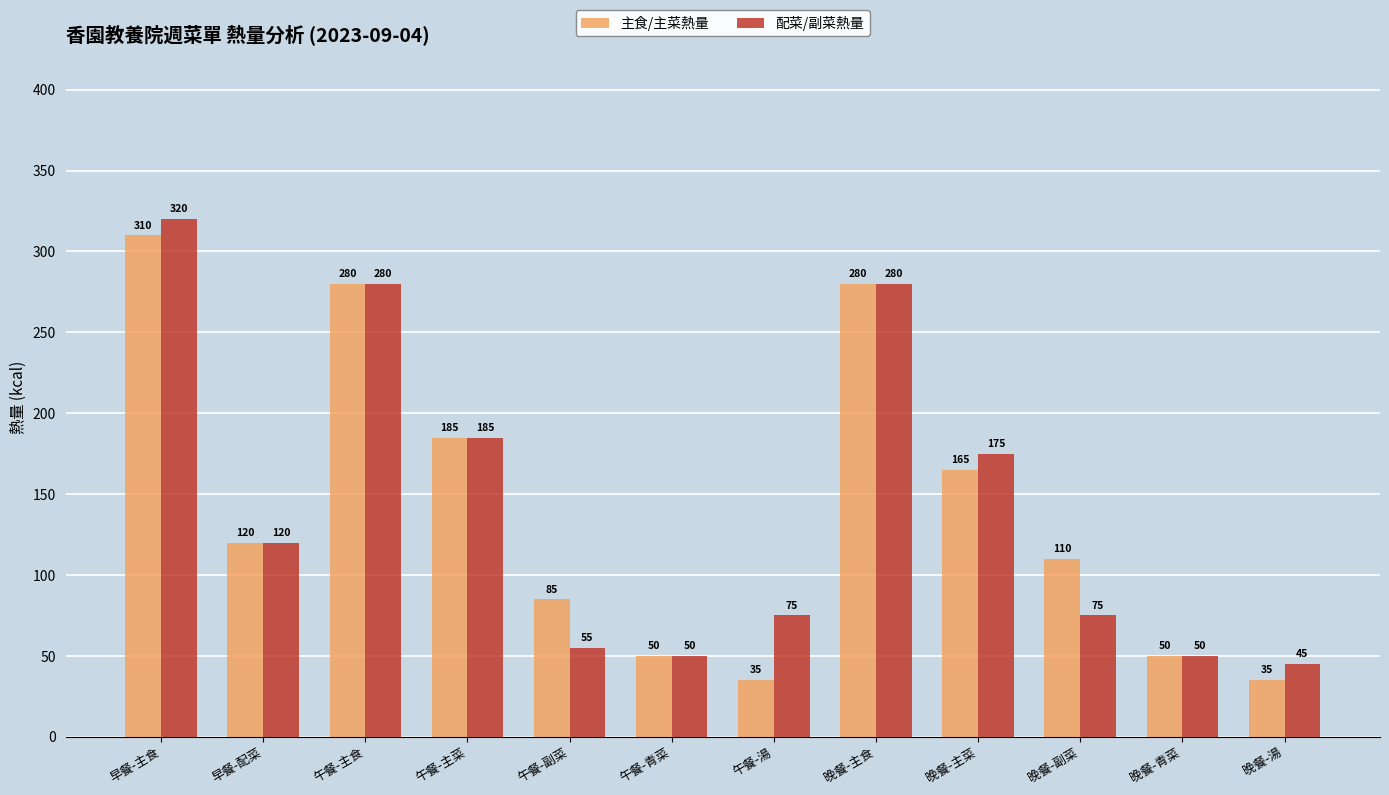

What is the label of the 2nd bar from the right?

晚餐-青菜